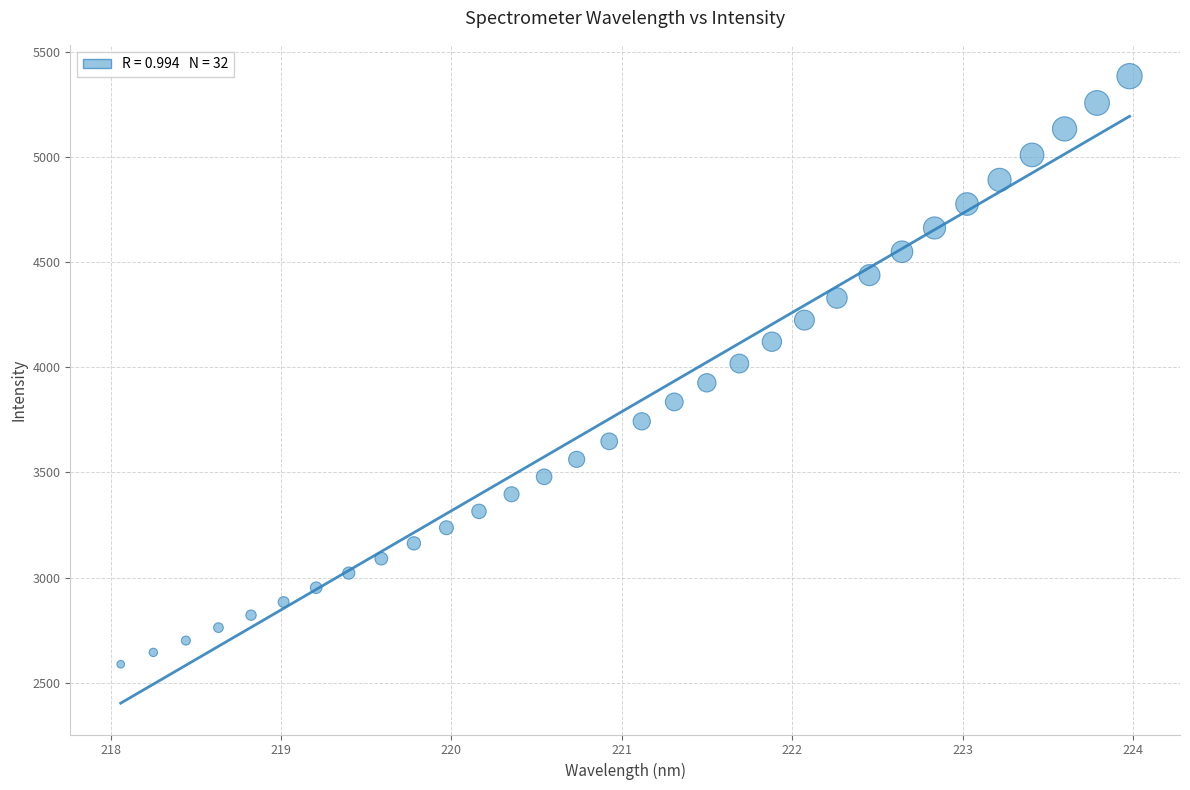

What is the range of X values (max minus min)?

5.9